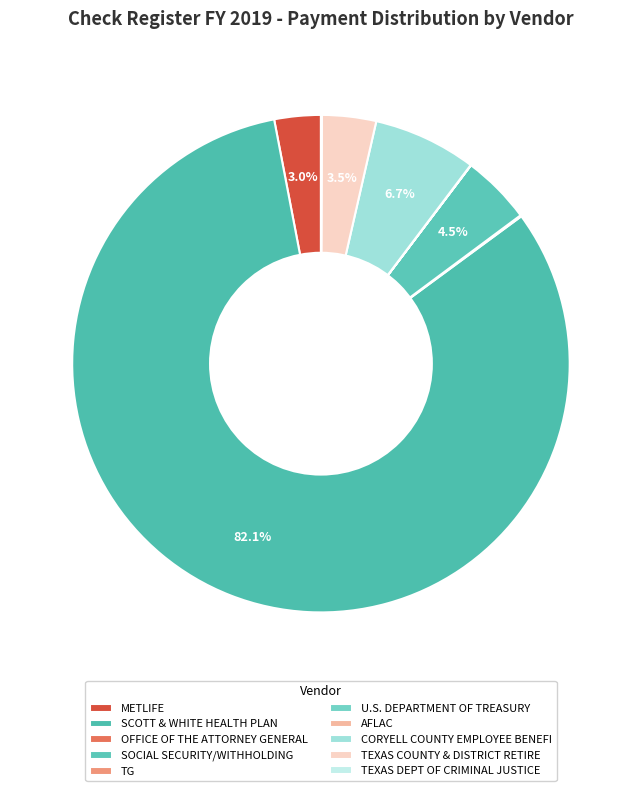

How many segments does this pie chart have?

10